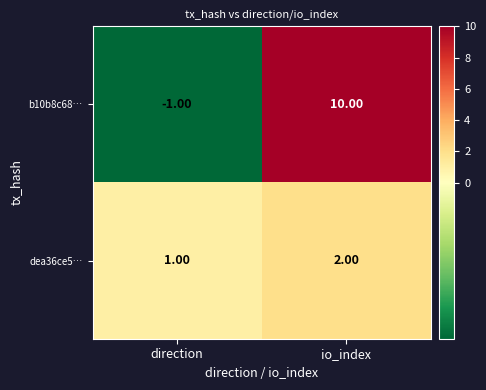

Which series has the largest total across all categories?

b10b8c68…